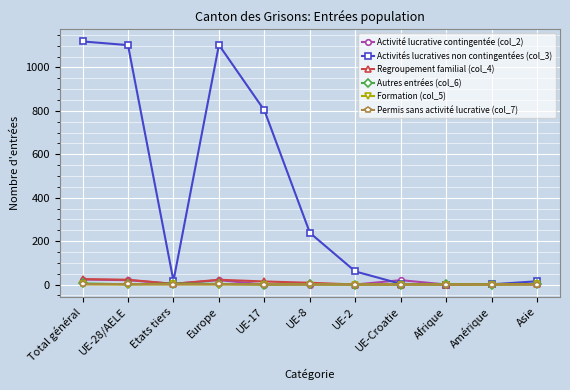

What are all the series names shown in the legend?

Activité lucrative contingentée (col_2), Activités lucratives non contingentées (col_3), Regroupement familial (col_4), Autres entrées (col_6), Formation (col_5), Permis sans activité lucrative (col_7)